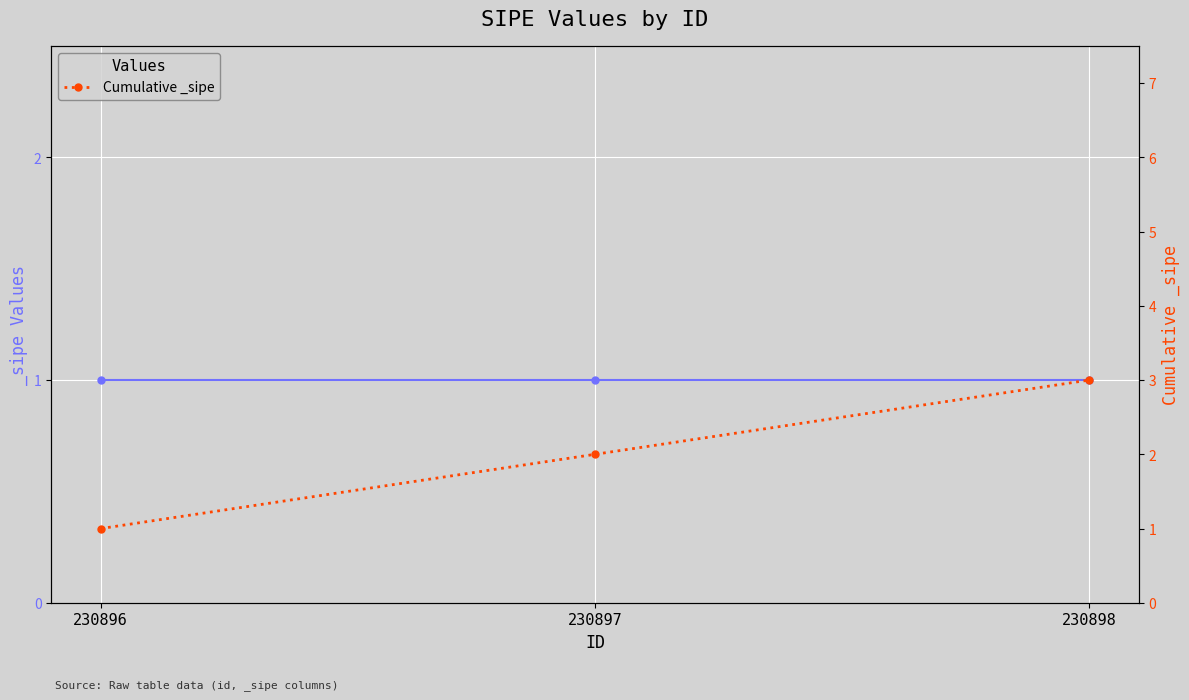

The value at 230897 is 3. True or false?

False